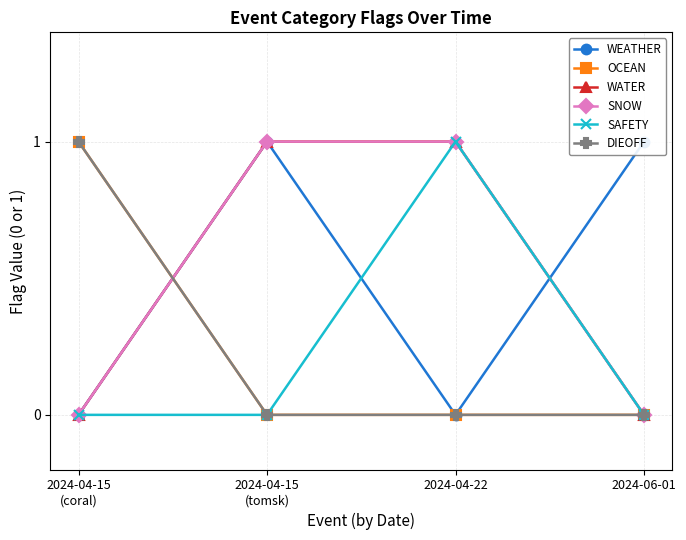

What position from the left is 2024-06-01?

4